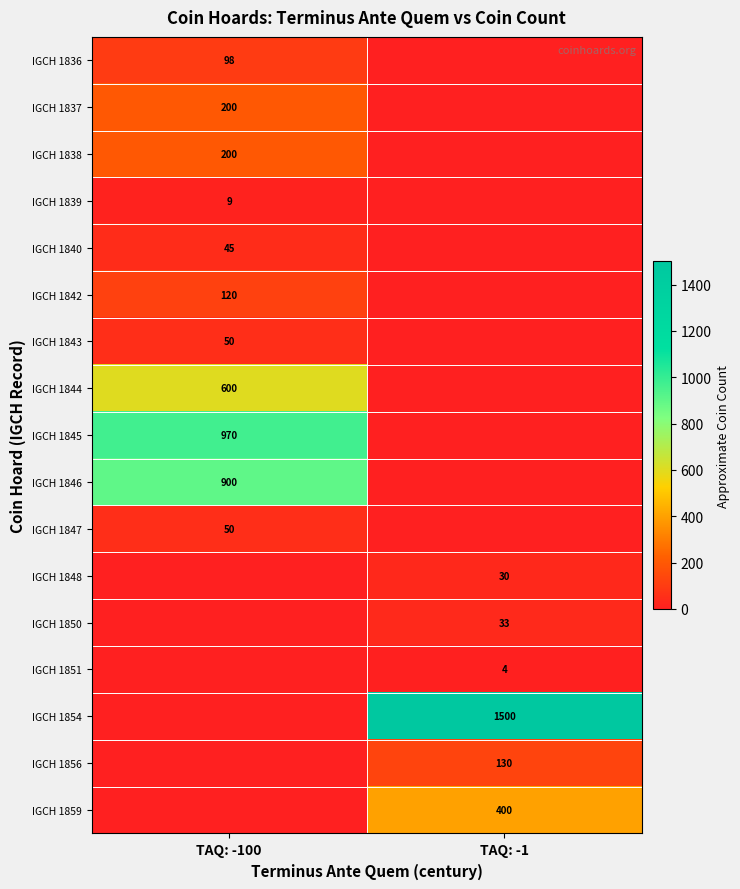

True or false: IGCH 1844 has a value of 600 at TAQ: -100.

True